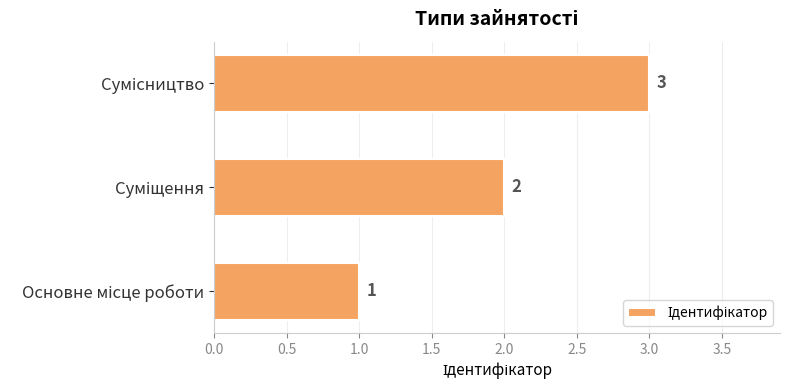

What is the sum of all values?

6